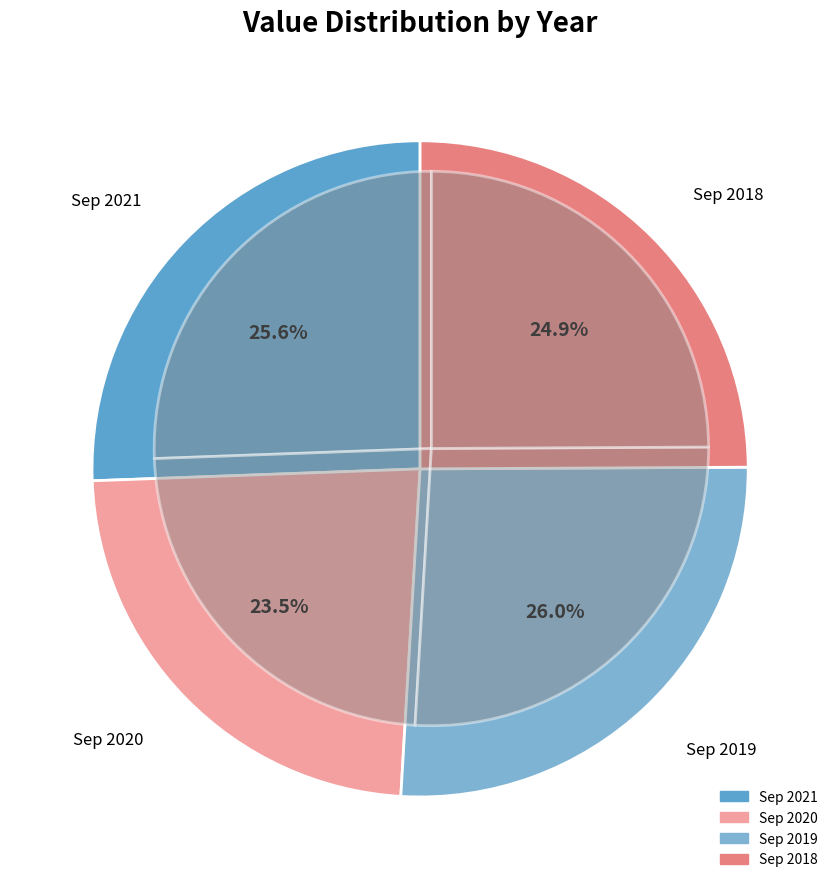

True or false: Sep 2019 accounts for 26% of the total.

True